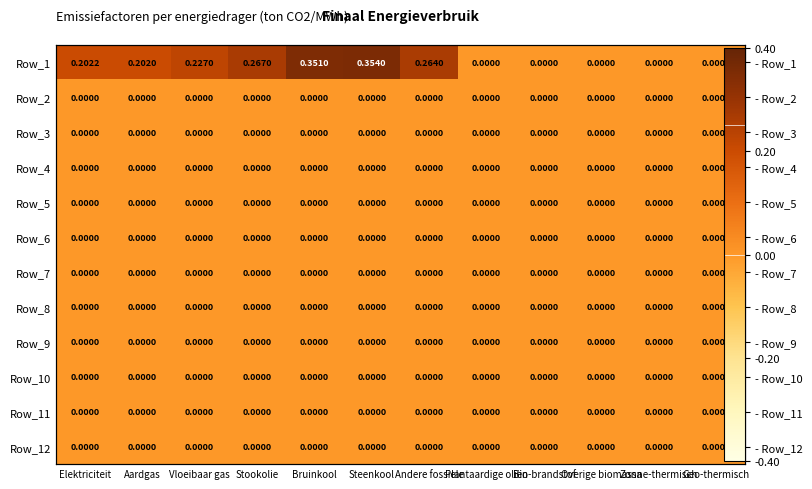

What is the difference between the highest and lowest values at Steenkool?

0.4